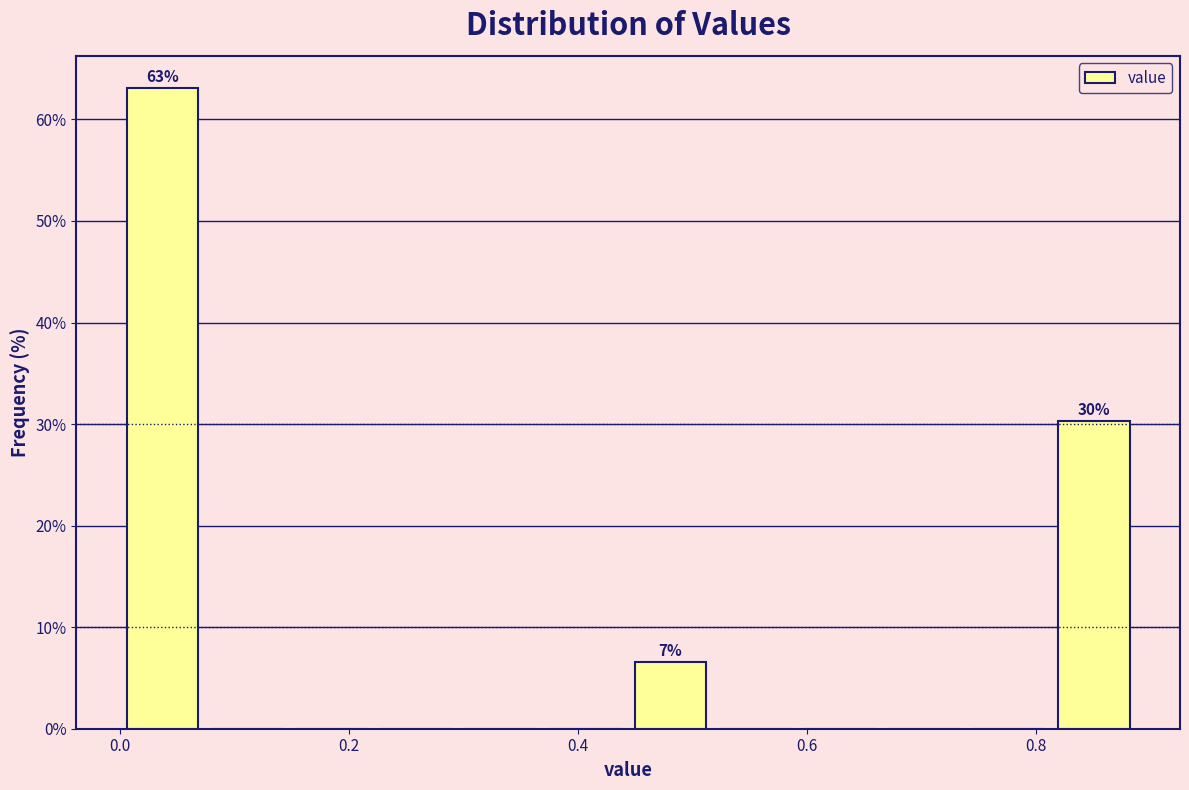

Around what value on the x-axis is the tallest bar? Give the approximate position of its centre, as read against the axis.

0.04